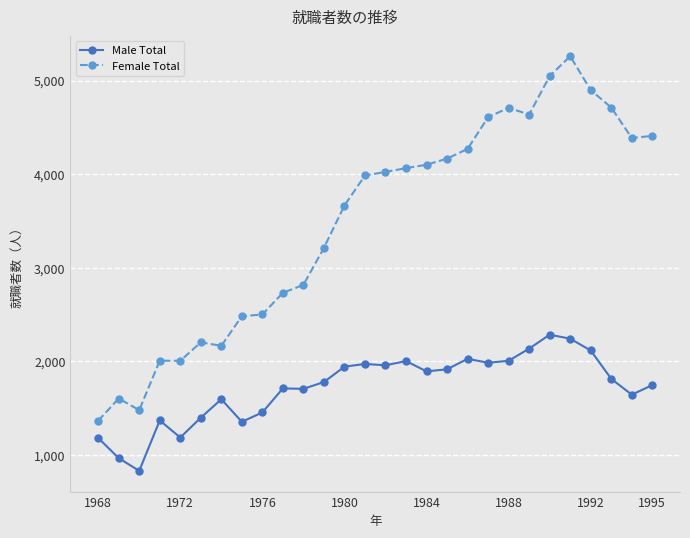

What is the smallest value displayed?

830